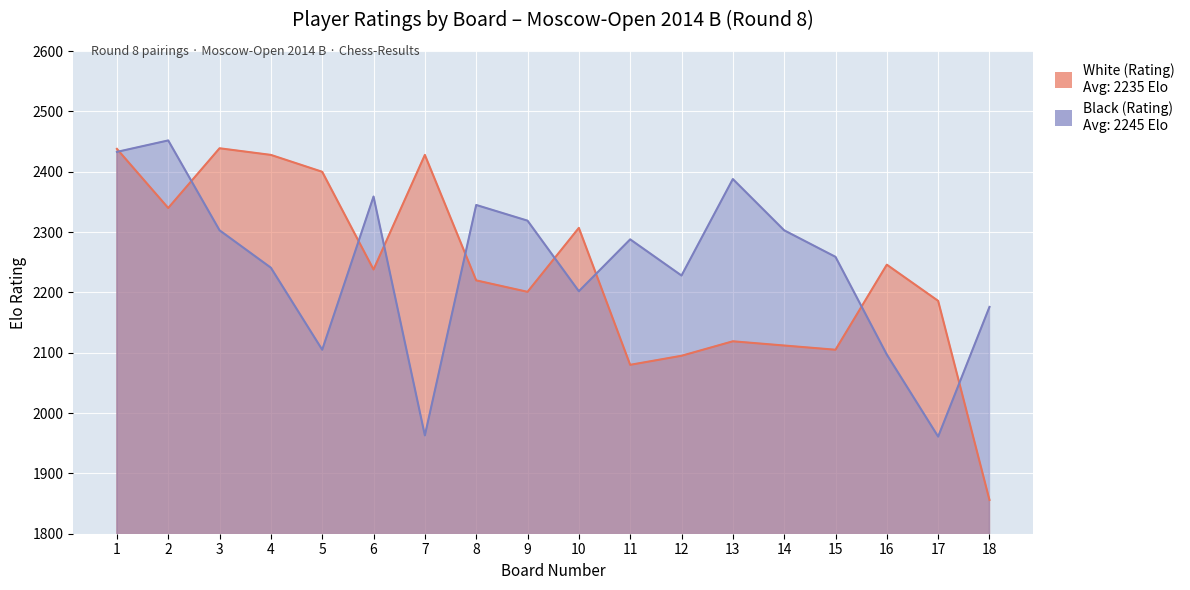

Reading left to right, what are all the values shown in this chart?

White (Rating): 1=2438	2=2340	3=2439	4=2428	5=2400	6=2238	7=2428	8=2220	9=2201	10=2307	11=2080	12=2095	13=2119	14=2112	15=2105	16=2246	17=2186	18=1856
Black (Rating): 1=2433	2=2452	3=2303	4=2241	5=2105	6=2359	7=1963	8=2345	9=2319	10=2202	11=2288	12=2228	13=2388	14=2303	15=2259	16=2097	17=1961	18=2176